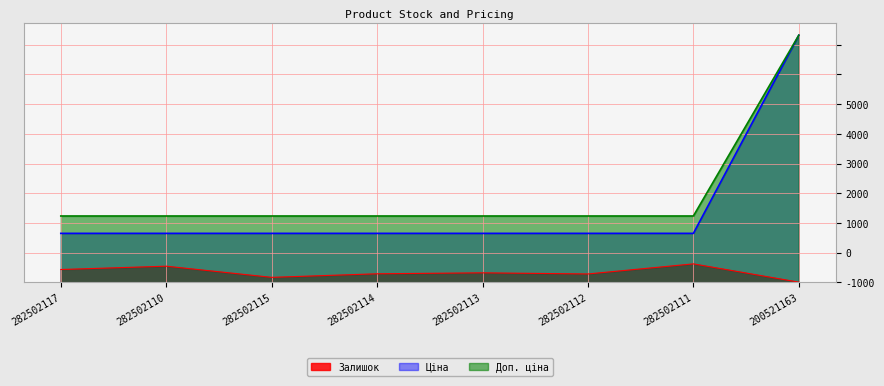

How many categories are shown in the chart?

8